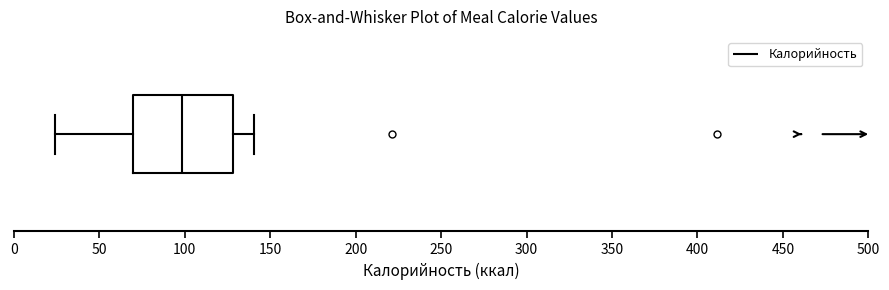

Read this box plot against the x-axis: the position of the median line, the range covered by the box, and the ends of both whiskers. The values are not printed on the chart, so give them approximately, as read against the axis.

median 100, box 70 to 130, whiskers 25 to 140